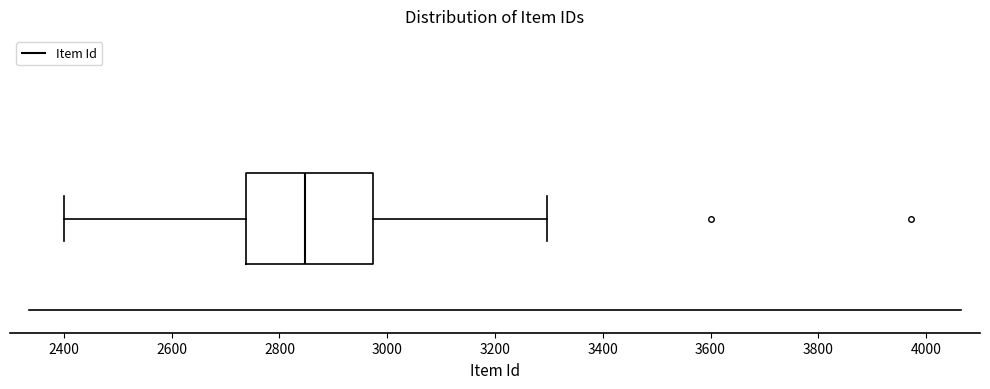

Read this box plot against the x-axis: the position of the median line, the range covered by the box, and the ends of both whiskers. The values are not printed on the chart, so give them approximately, as read against the axis.

median 2840, box 2740 to 2980, whiskers 2400 to 3300